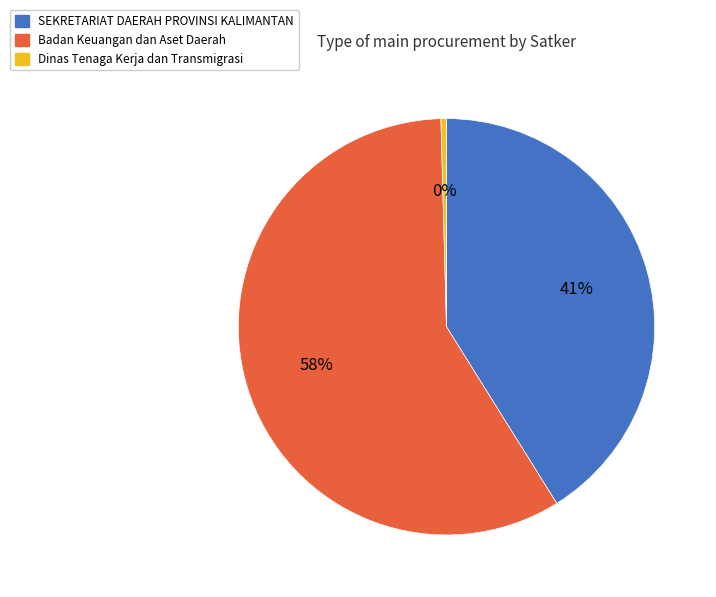

To the nearest percent, what is the average slice percentage?

33%